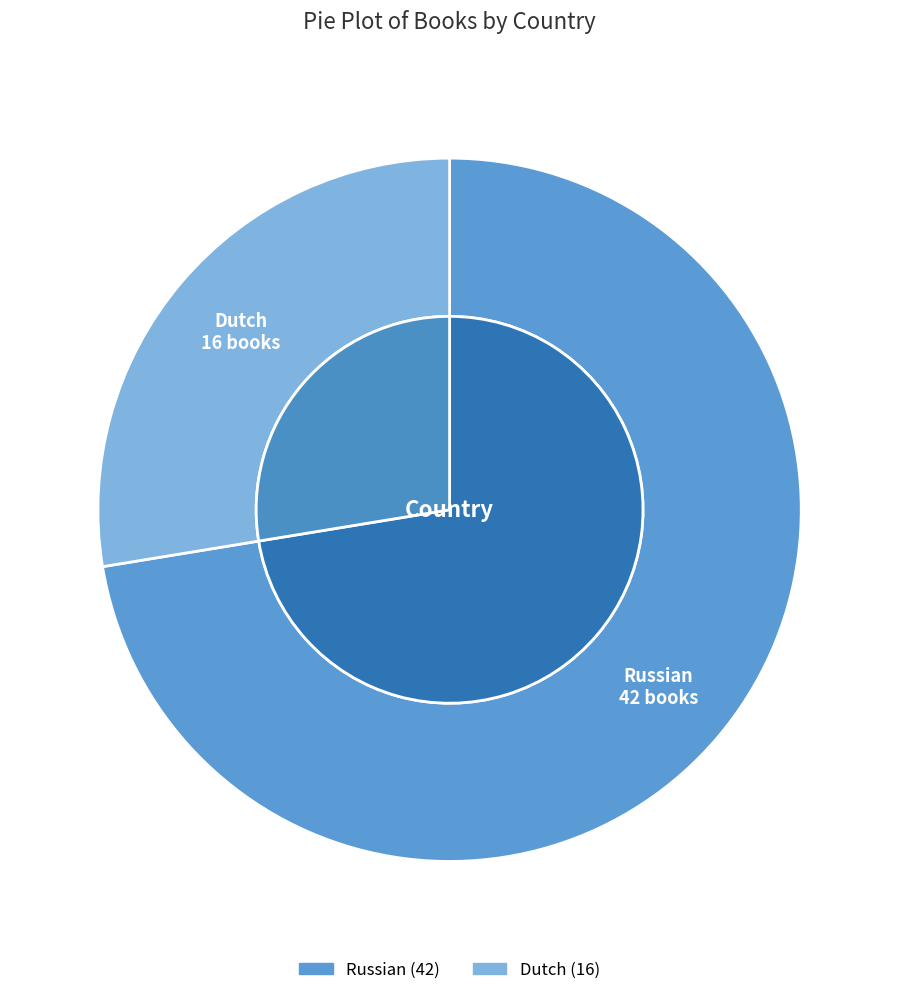

Which slice is the largest?

Russian